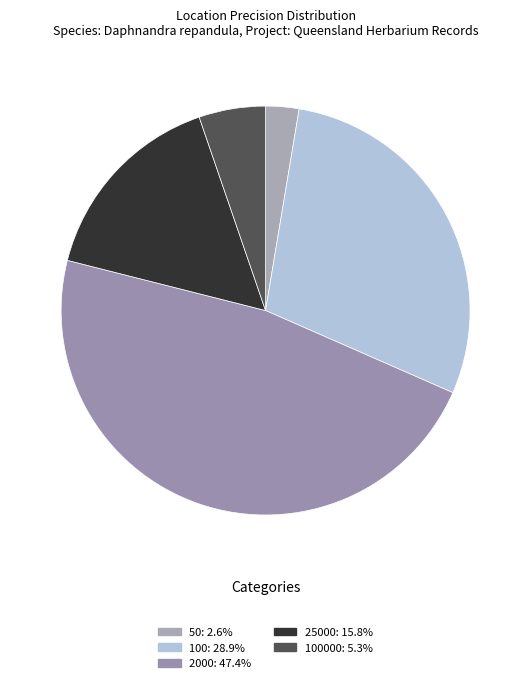

How many slices are in this pie chart?

5